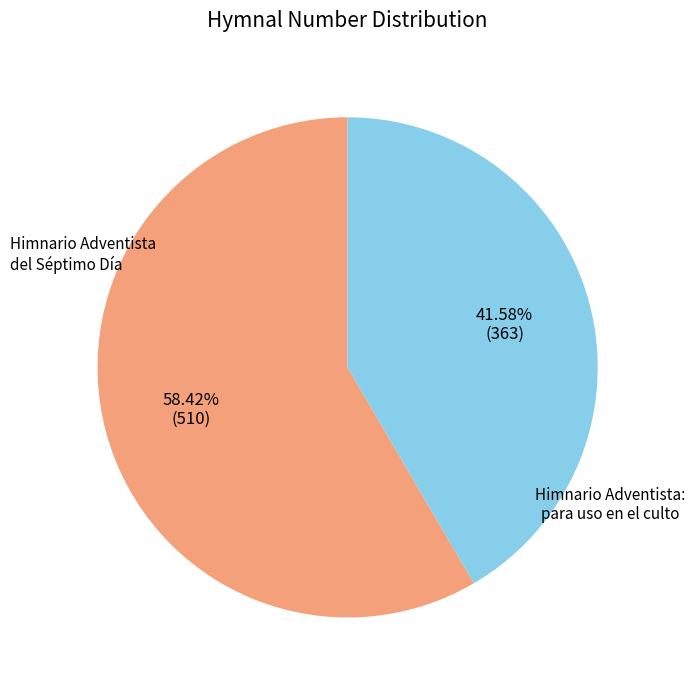

Is there a majority slice in this chart?

Yes